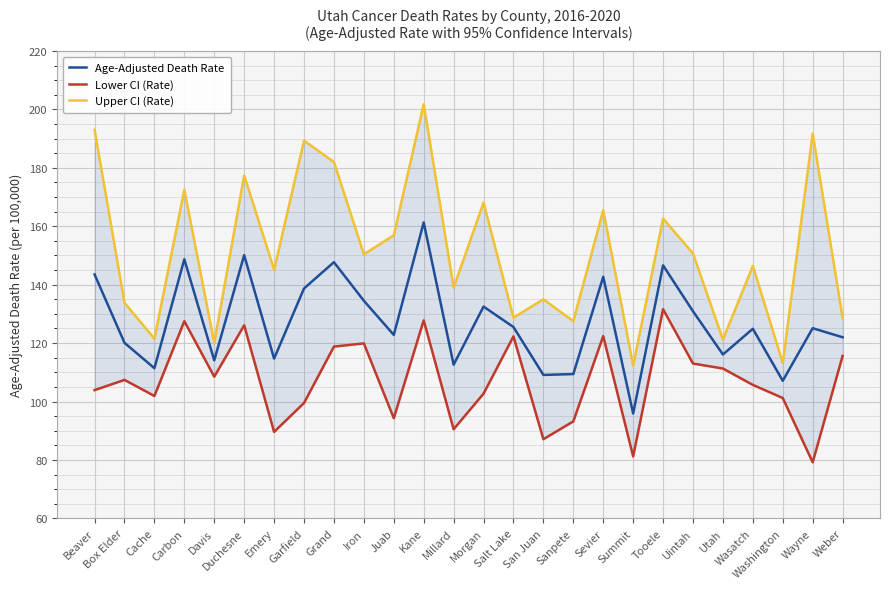

Reading right to left, transcribe all the data shown in this chart.

Age-Adjusted Death Rate: Weber=122.0	Wayne=125.1	Washington=107.1	Wasatch=124.9	Utah=116.1	Uintah=130.9	Tooele=146.6	Summit=95.9	Sevier=142.7	Sanpete=109.4	San Juan=109.1	Salt Lake=125.5	Morgan=132.5	Millard=112.6	Kane=161.3	Juab=122.8	Iron=134.5	Grand=147.7	Garfield=138.7	Emery=114.7	Duchesne=150.1	Davis=114.1	Carbon=148.7	Cache=111.4	Box Elder=120.1	Beaver=143.5
Lower CI (Rate): Weber=115.6	Wayne=79.2	Washington=101.2	Wasatch=105.7	Utah=111.3	Uintah=113.0	Tooele=131.6	Summit=81.2	Sevier=122.4	Sanpete=93.2	San Juan=87.1	Salt Lake=122.3	Morgan=102.7	Millard=90.5	Kane=127.8	Juab=94.3	Iron=119.9	Grand=118.8	Garfield=99.5	Emery=89.6	Duchesne=126.1	Davis=108.5	Carbon=127.5	Cache=101.9	Box Elder=107.4	Beaver=103.9
Upper CI (Rate): Weber=128.6	Wayne=191.7	Washington=113.2	Wasatch=146.4	Utah=121.2	Uintah=150.7	Tooele=162.6	Summit=112.3	Sevier=165.5	Sanpete=127.5	San Juan=135.0	Salt Lake=128.7	Morgan=168.1	Millard=139.0	Kane=201.8	Juab=156.9	Iron=150.4	Grand=182.0	Garfield=189.3	Emery=145.1	Duchesne=177.4	Davis=120.0	Carbon=172.5	Cache=121.5	Box Elder=133.8	Beaver=193.0